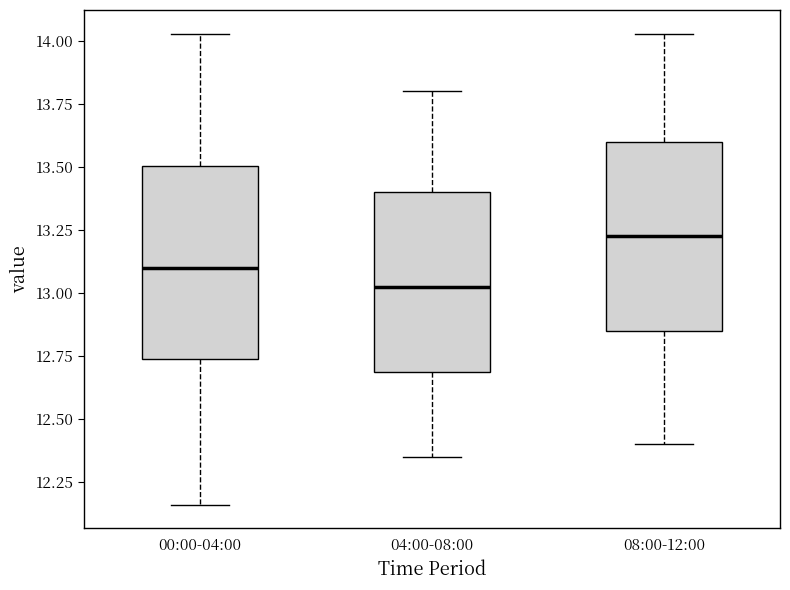

Where does the upper whisker of the box for 04:00-08:00 end on the y-axis? The values are not printed on the chart, so give them approximately, as read against the axis.

13.80